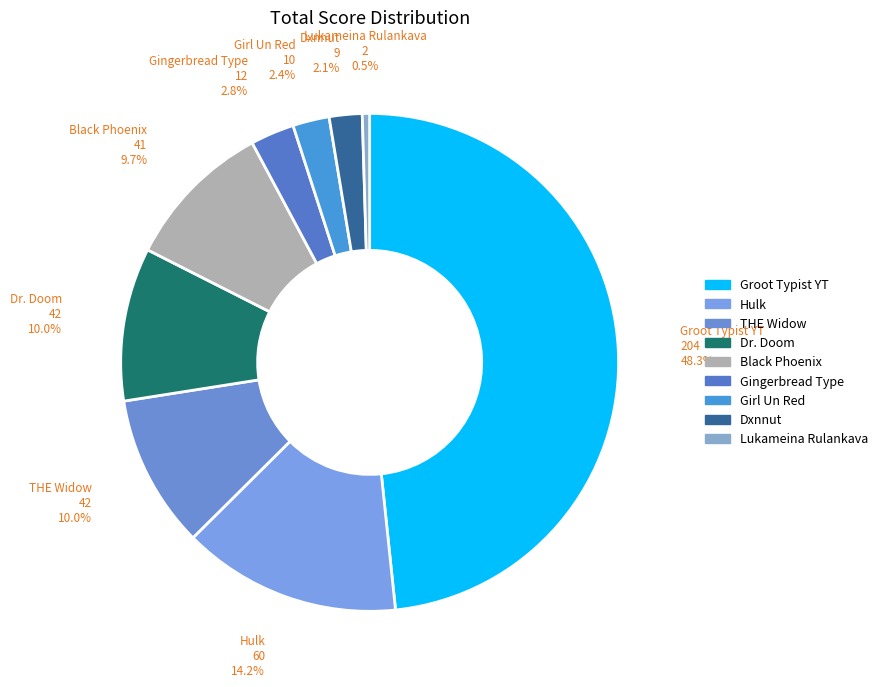

Which slice is the largest?

Groot Typist YT